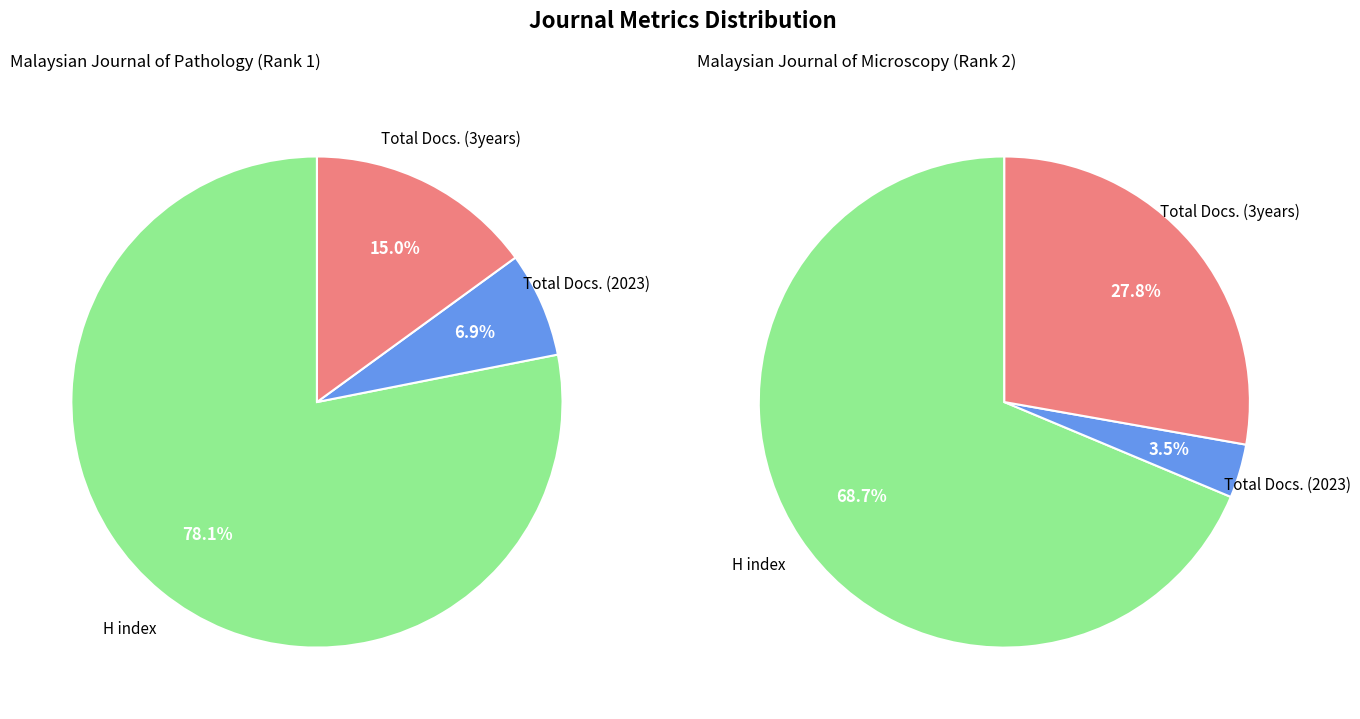

Combined, do H index and Total Docs. (2023) account for over 50%?

Yes